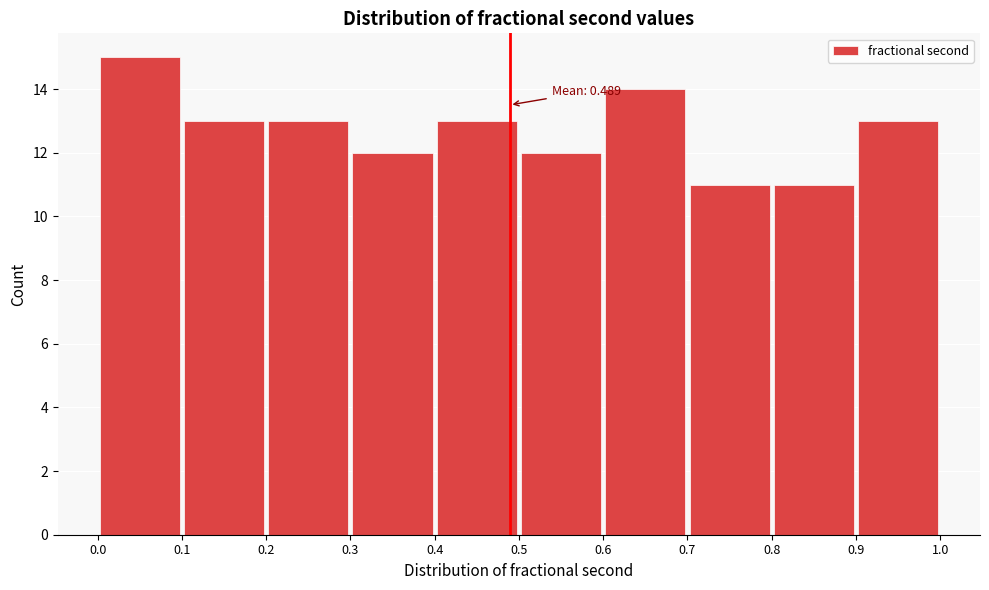

Which range on the x-axis has the tallest bar?

0.0 to 0.1